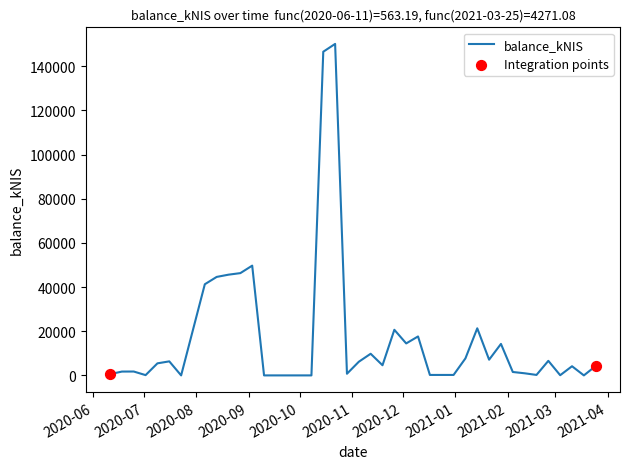

What is the difference between the maximum and minimum values?

150151.0